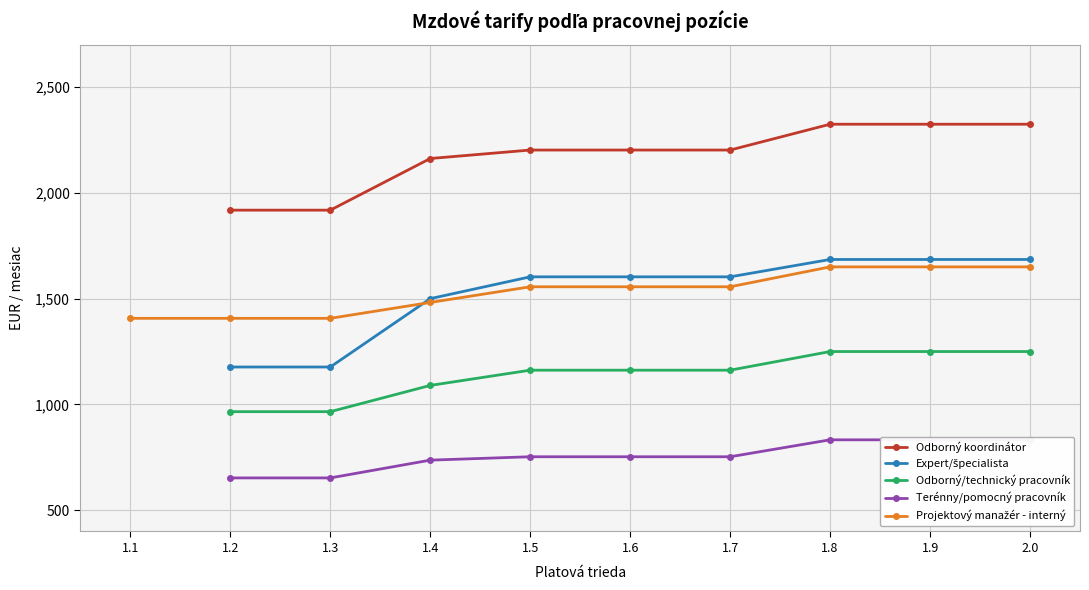

Rank the categories by Terénny/pomocný pracovník value from highest to lowest.

1.8, 1.9, 2.0, 1.5, 1.6, 1.7, 1.4, 1.1, 1.2, 1.3